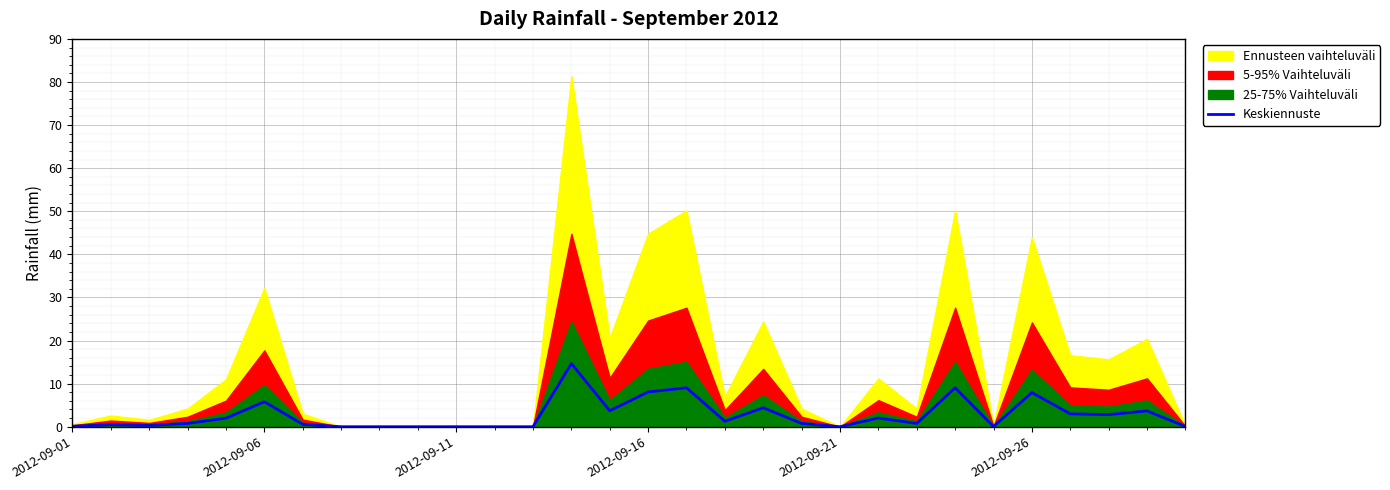

The value of Keskiennuste at 2012-09-16 is 3.4. True or false?

False